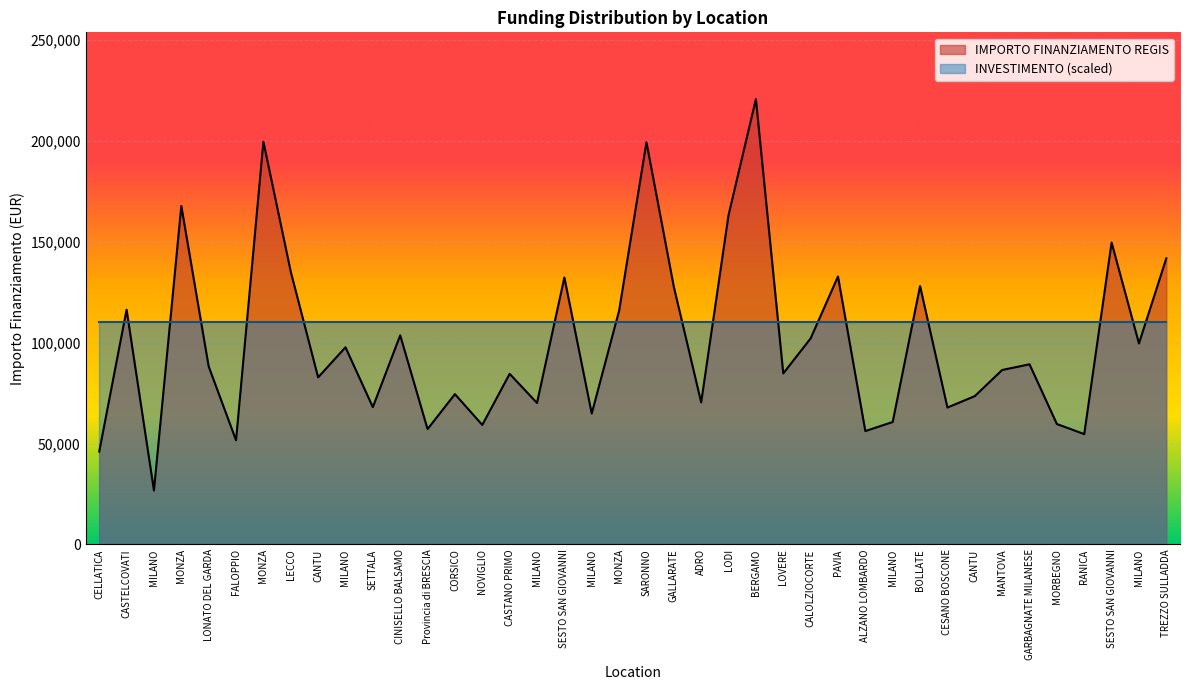

What is the change in value from NOVIGLIO to LOVERE?

+25515.5